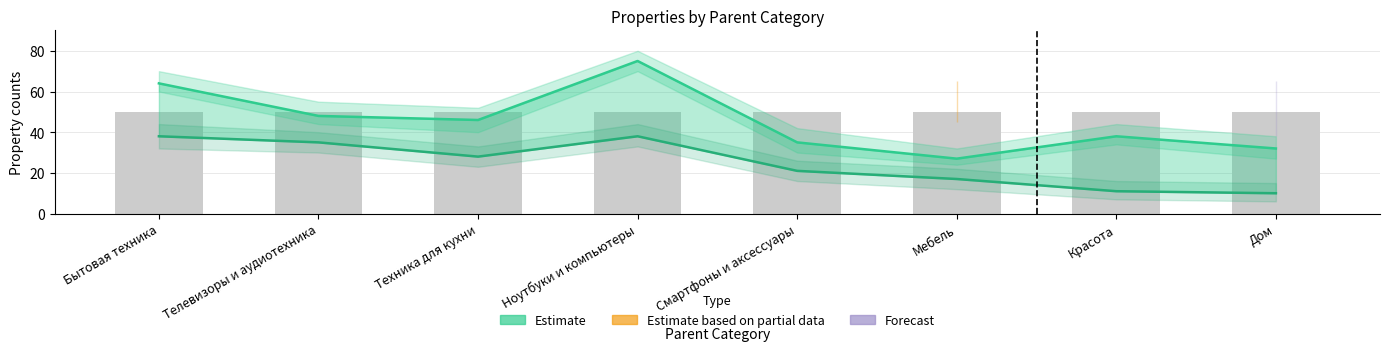

Which series has the widest spread of values?

Estimate (Всего свойств)